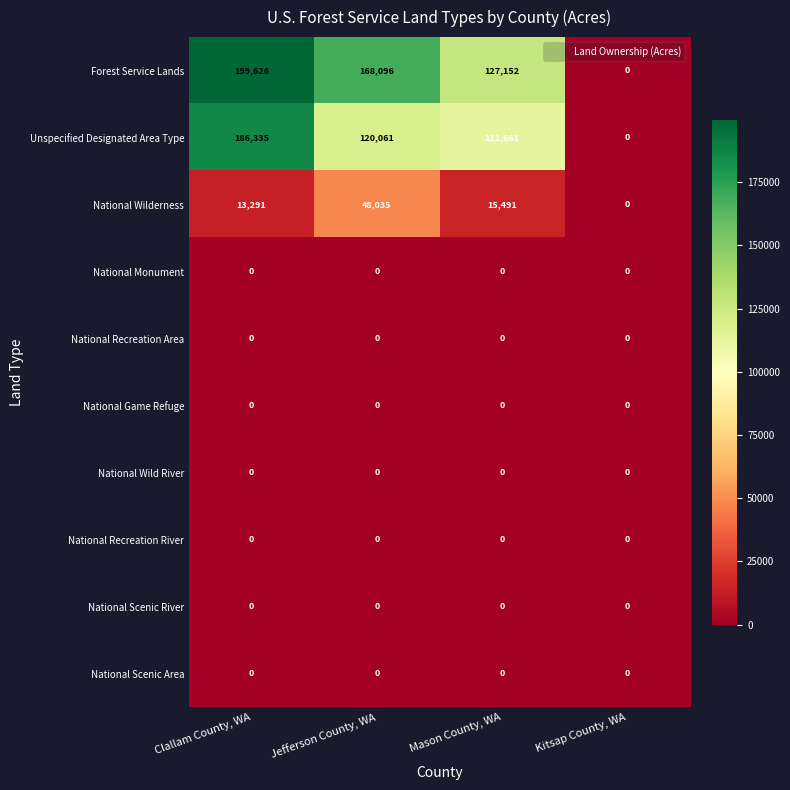

The value of National Scenic Area at Mason County, WA is 0. True or false?

True